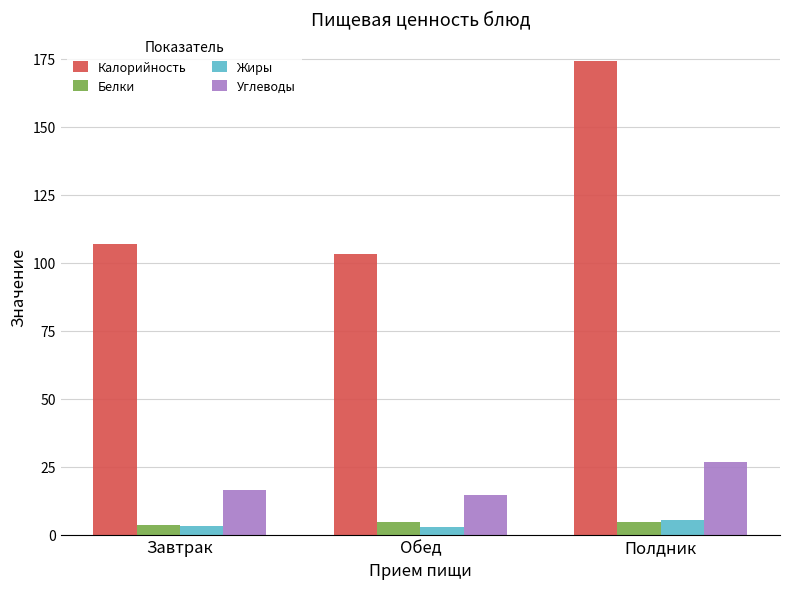

At which label does Углеводы reach its minimum?

Обед